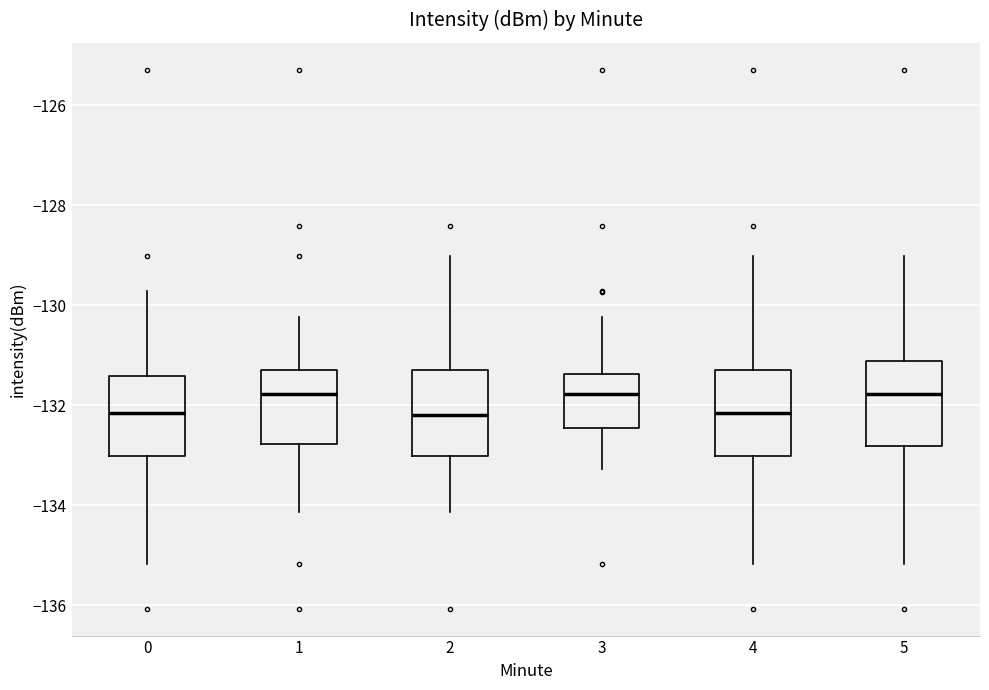

Reading left to right, transcribe this box plot: for each box, give where its median line is, the range the box spans, and where its two whiskers end, as read against the y-axis. The values are not printed on the chart, so give them approximately, as read against the axis.

0: median -132.2, box -133.0 to -131.4, whiskers -135.2 to -129.8
1: median -131.8, box -132.8 to -131.2, whiskers -134.2 to -130.2
2: median -132.2, box -133.0 to -131.2, whiskers -134.2 to -129.0
3: median -131.8, box -132.4 to -131.4, whiskers -133.2 to -130.2
4: median -132.2, box -133.0 to -131.2, whiskers -135.2 to -129.0
5: median -131.8, box -132.8 to -131.2, whiskers -135.2 to -129.0